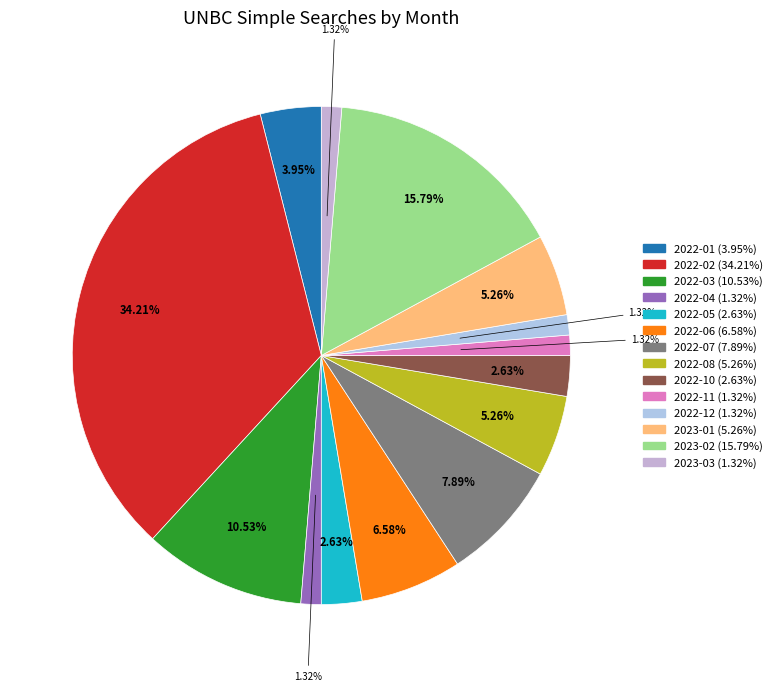

Is there any slice that represents more than half of the pie?

No